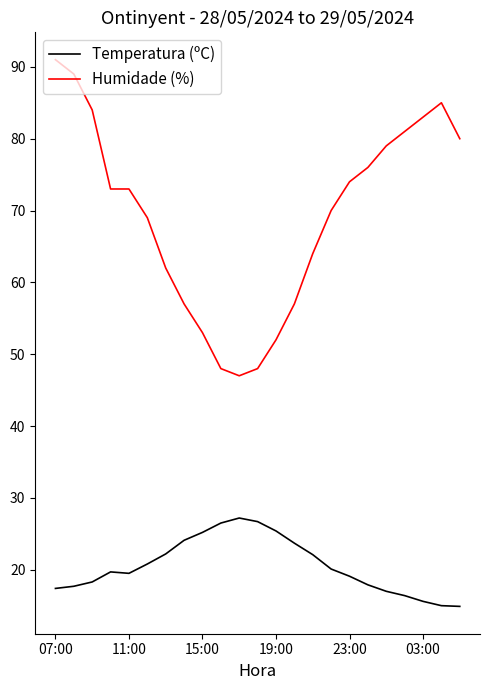

What is the greatest value displayed?

91.0